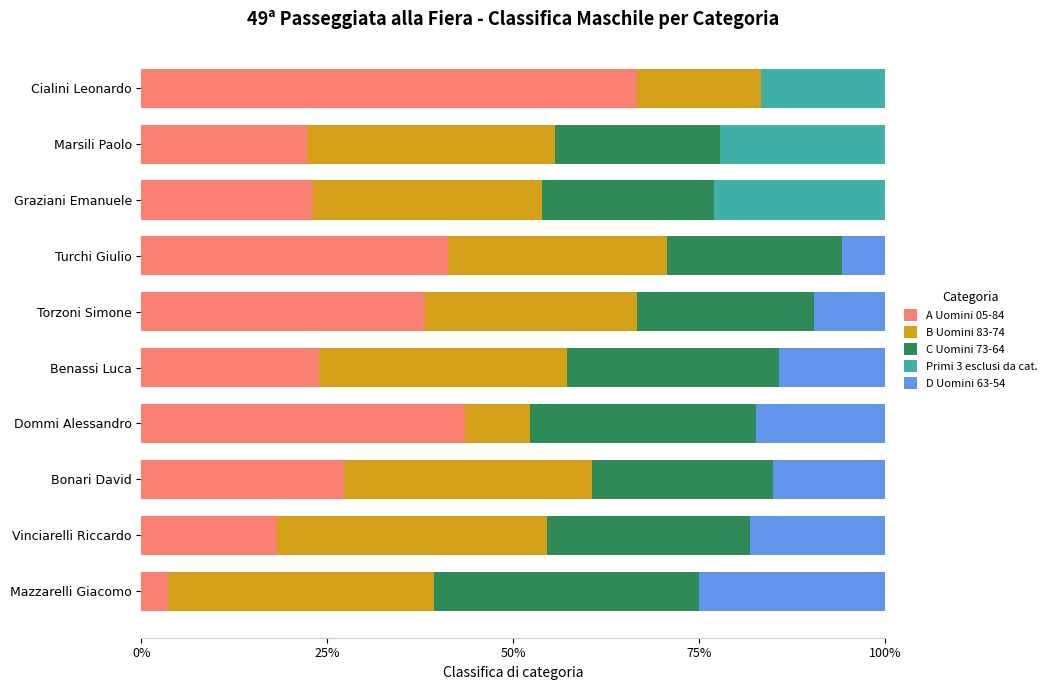

What is the total value across all series at Mazzarelli Giacomo?

100.0